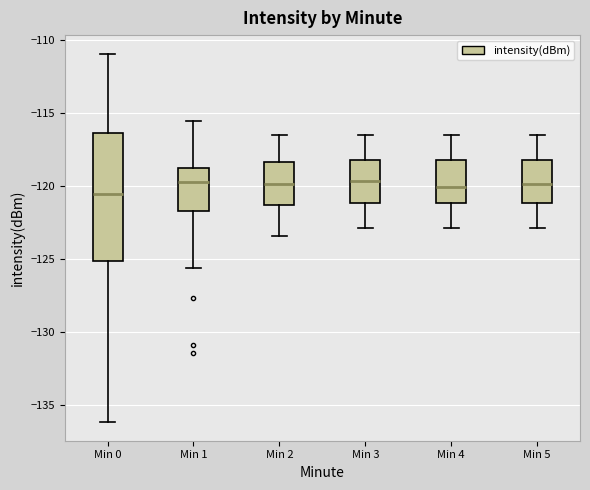

Reading left to right, transcribe this box plot: for each box, give where its median line is, the range the box spans, and where its two whiskers end, as read against the y-axis. The values are not printed on the chart, so give them approximately, as read against the axis.

Min 0: median -120.5, box -125.0 to -116.5, whiskers -136.0 to -111.0
Min 1: median -119.5, box -121.5 to -119.0, whiskers -125.5 to -115.5
Min 2: median -120.0, box -121.5 to -118.5, whiskers -123.5 to -116.5
Min 3: median -119.5, box -121.0 to -118.0, whiskers -123.0 to -116.5
Min 4: median -120.0, box -121.0 to -118.0, whiskers -123.0 to -116.5
Min 5: median -120.0, box -121.0 to -118.0, whiskers -123.0 to -116.5